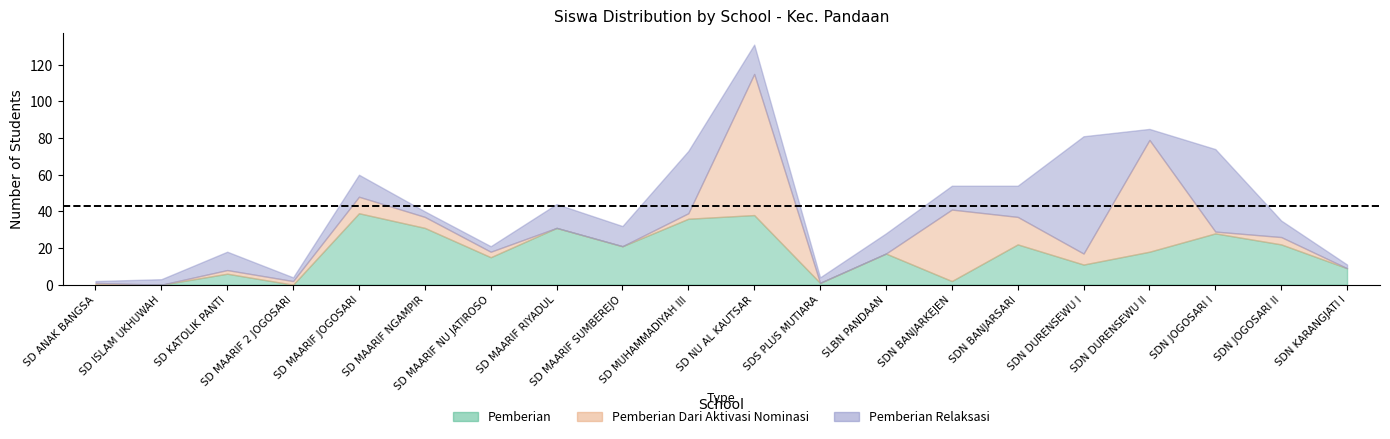

How many lines are shown in the chart?

3